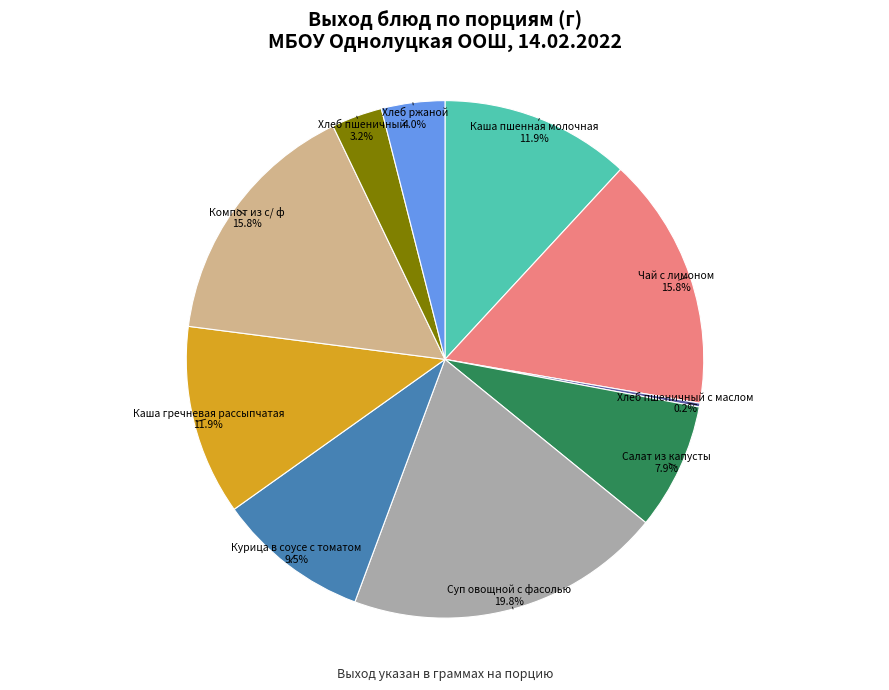

Does any single category account for the majority?

No